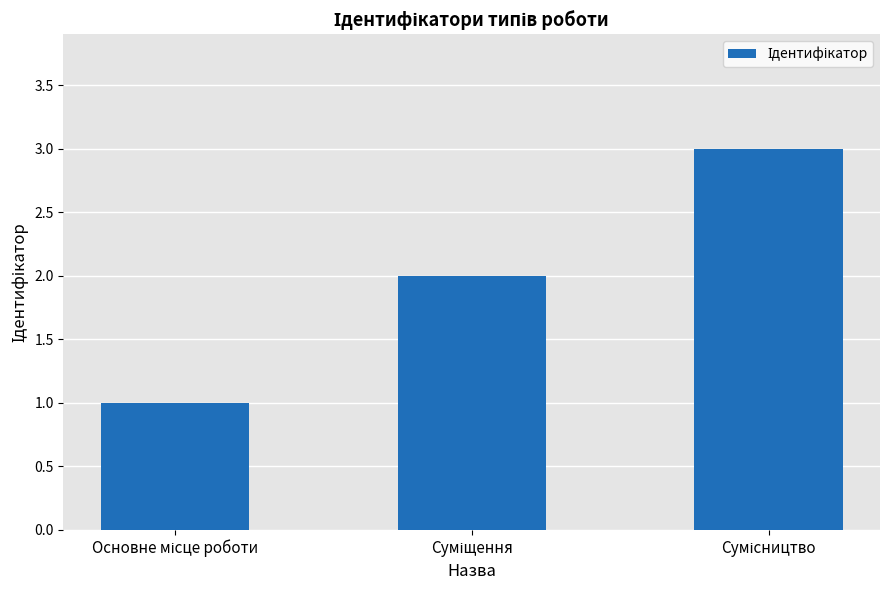

What is the maximum value shown in the chart?

3